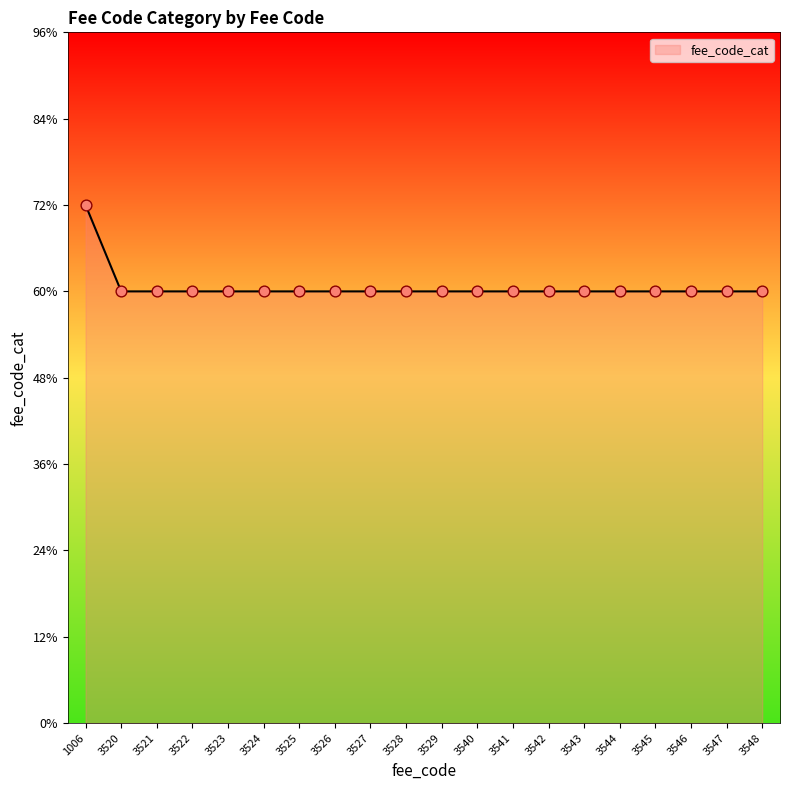

Does the chart have visible grid lines?

No